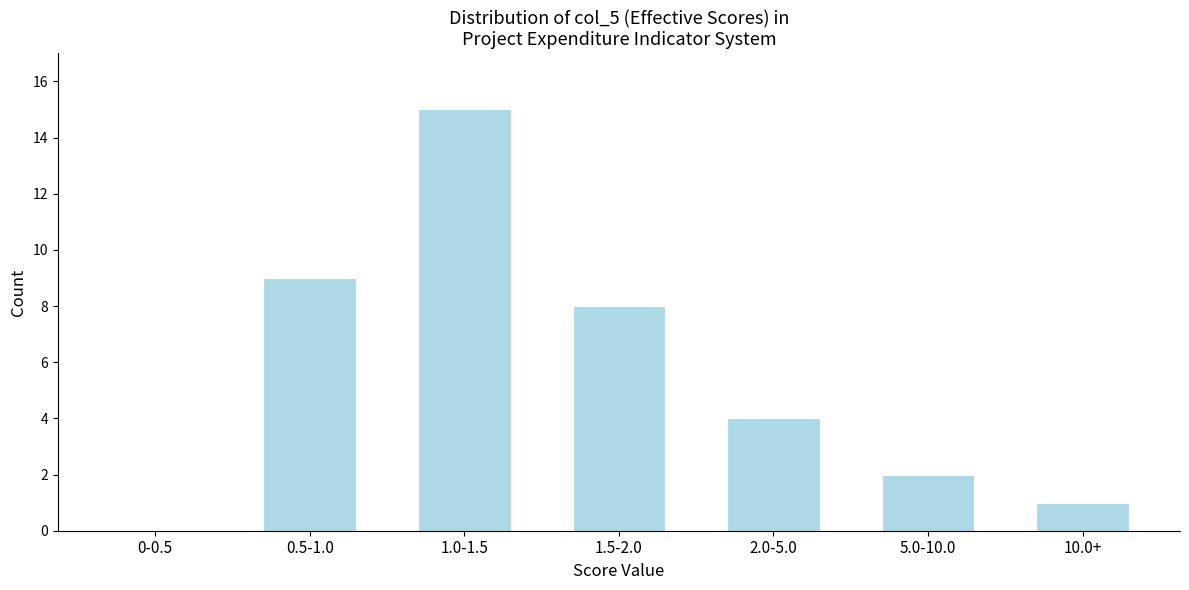

Reading right to left, list all the values displayed in this chart.

10.0+=1	5.0-10.0=2	2.0-5.0=4	1.5-2.0=8	1.0-1.5=15	0.5-1.0=9	0-0.5=0